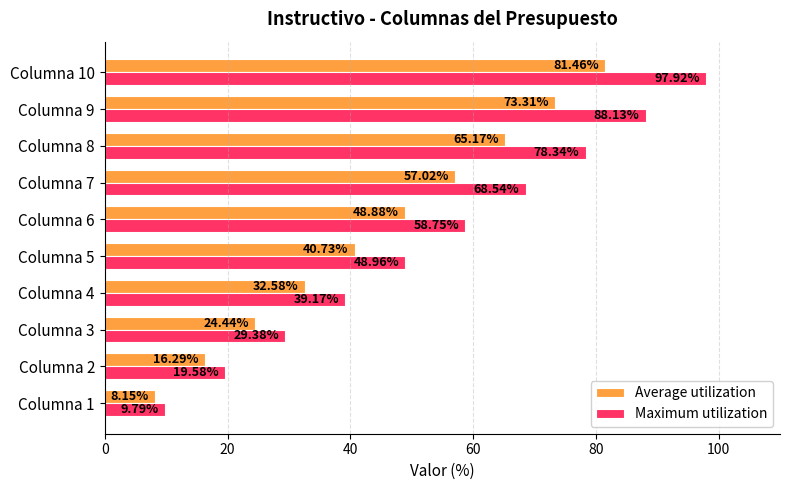

Which series has the widest spread of values?

Maximum utilization